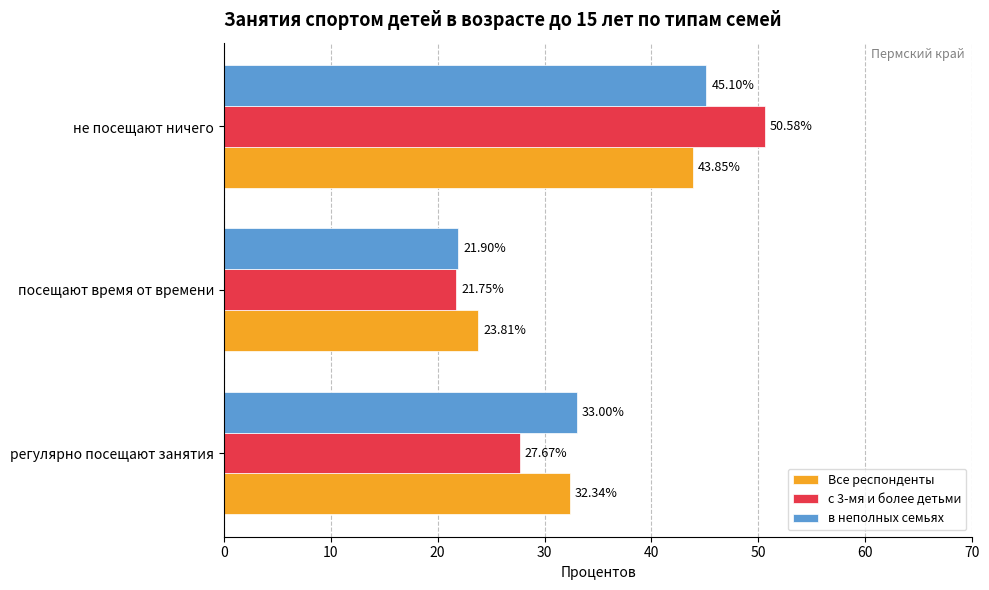

What is the total value across all series at регулярно посещают занятия?

93.0